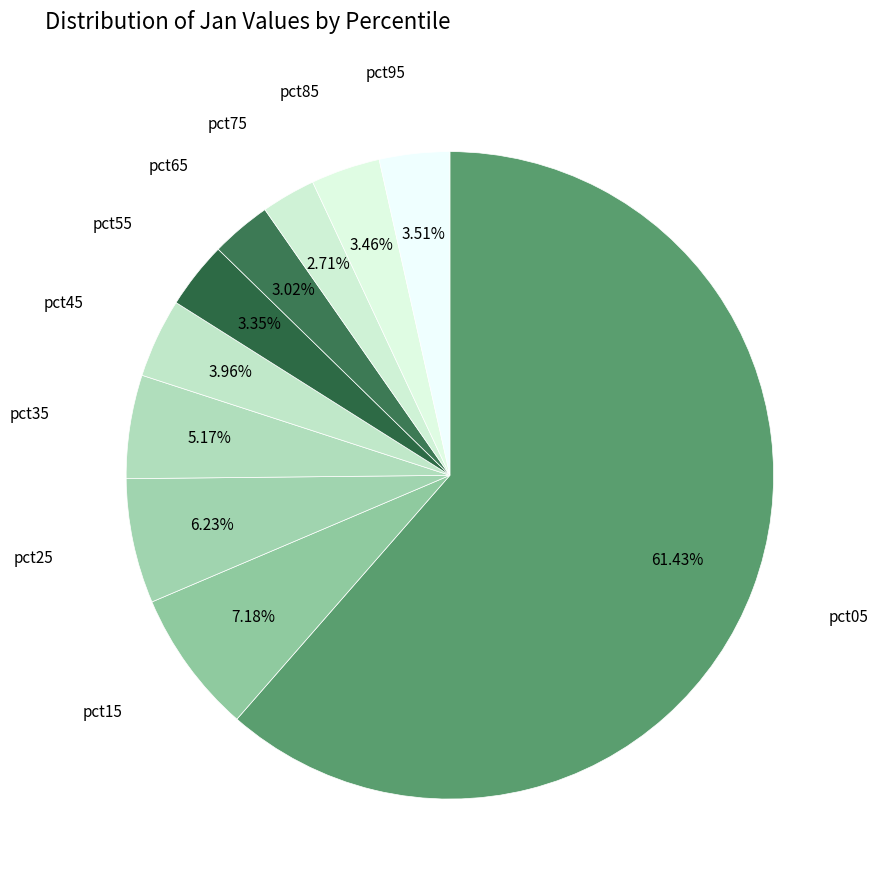

How much of the chart is everything except pct15?

92.8%